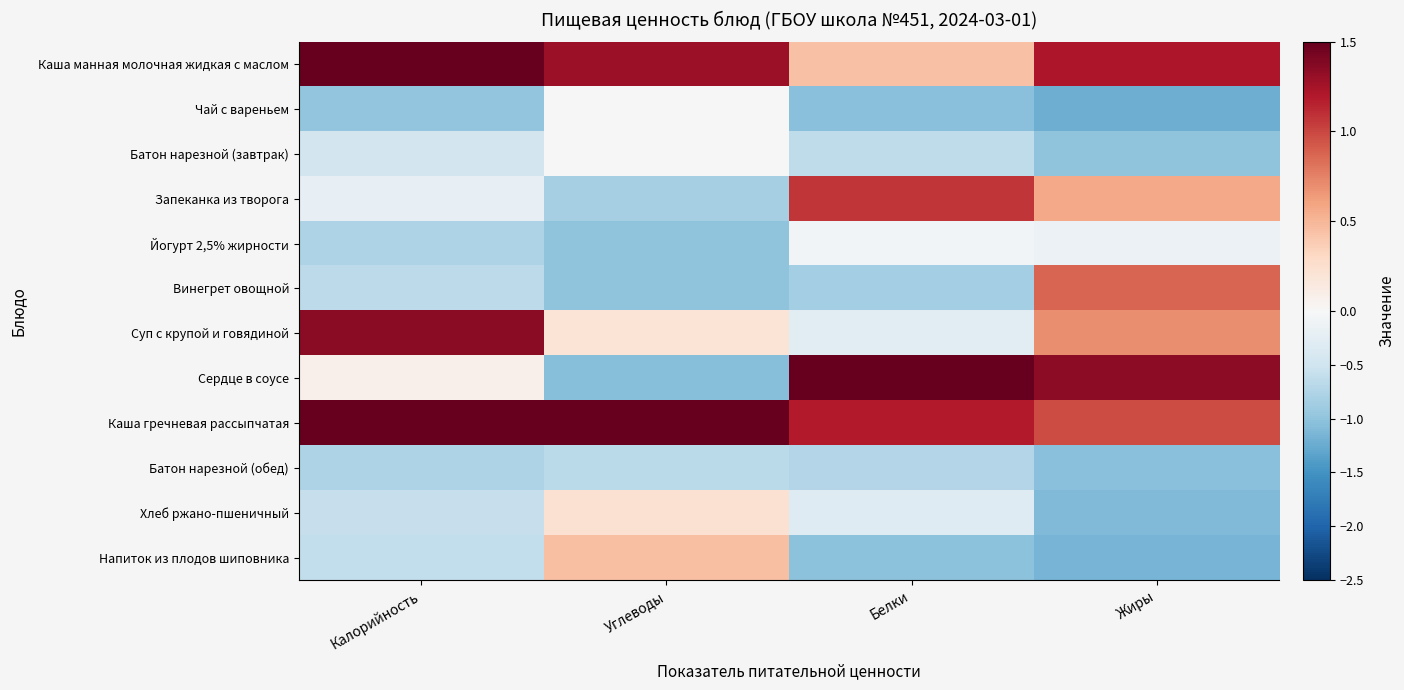

Reading left to right, list all the values displayed in this chart.

Каша манная молочная жидкая с маслом: Калорийность=2.0	Углеводы=1.3	Белки=0.4	Жиры=1.2
Чай с вареньем: Калорийность=-1.0	Углеводы=-0.0	Белки=-1.0	Жиры=-1.2
Батон нарезной (завтрак): Калорийность=-0.5	Углеводы=0.0	Белки=-0.6	Жиры=-1.0
Запеканка из творога: Калорийность=-0.2	Углеводы=-0.8	Белки=1.1	Жиры=0.6
Йогурт 2,5% жирности: Калорийность=-0.8	Углеводы=-1.0	Белки=-0.1	Жиры=-0.1
Винегрет овощной: Калорийность=-0.6	Углеводы=-1.0	Белки=-0.9	Жиры=0.9
Суп с крупой и говядиной: Калорийность=1.3	Углеводы=0.2	Белки=-0.3	Жиры=0.7
Сердце в соусе: Калорийность=0.1	Углеводы=-1.1	Белки=2.3	Жиры=1.3
Каша гречневая рассыпчатая: Калорийность=1.6	Углеводы=2.4	Белки=1.2	Жиры=1.0
Батон нарезной (обед): Калорийность=-0.8	Углеводы=-0.7	Белки=-0.7	Жиры=-1.0
Хлеб ржано-пшеничный: Калорийность=-0.6	Углеводы=0.2	Белки=-0.3	Жиры=-1.1
Напиток из плодов шиповника: Калорийность=-0.6	Углеводы=0.5	Белки=-1.0	Жиры=-1.2